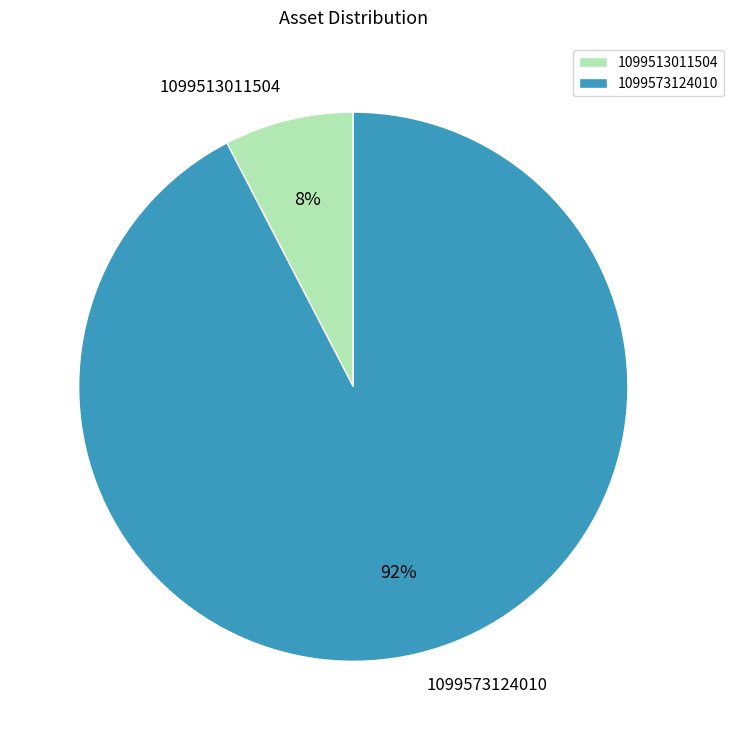

Count the number of slices in the pie.

2